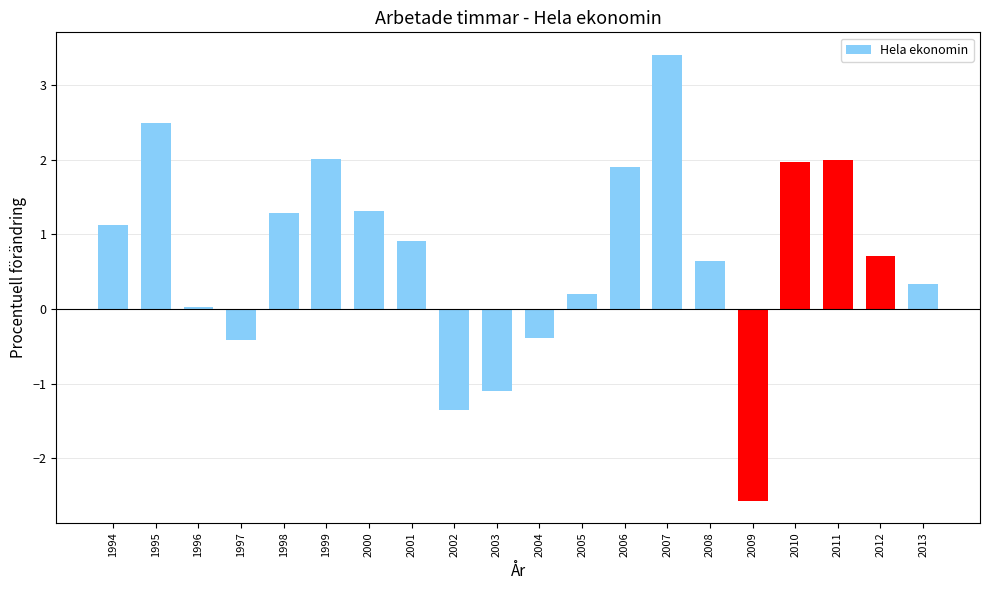

How many bars are there in total?

20